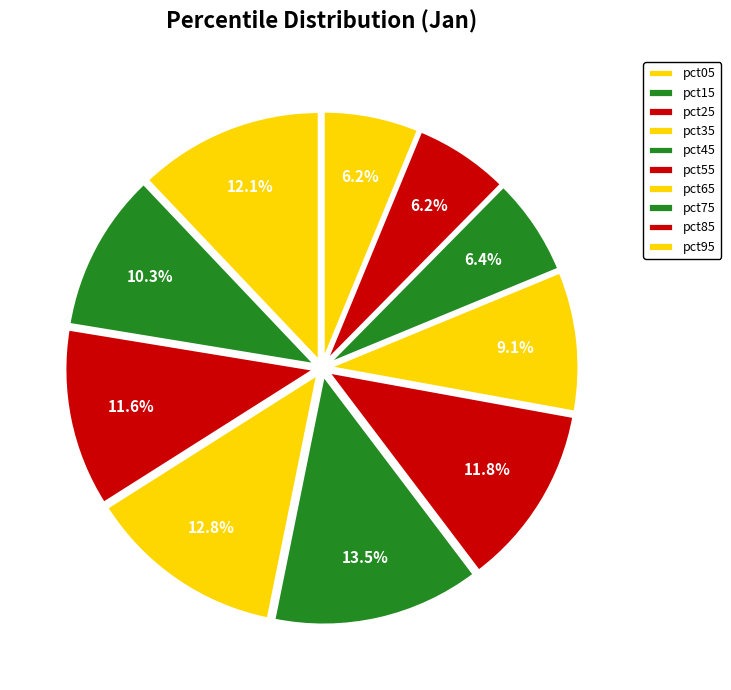

Is the sum of pct05 and pct95 greater than half?

No